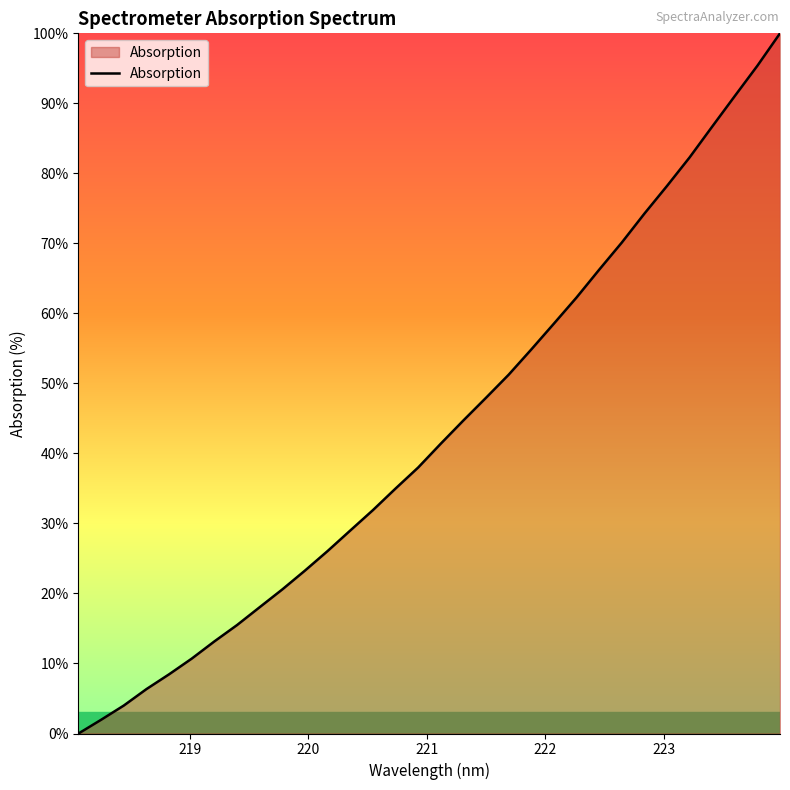

What is the greatest value displayed?

100.0